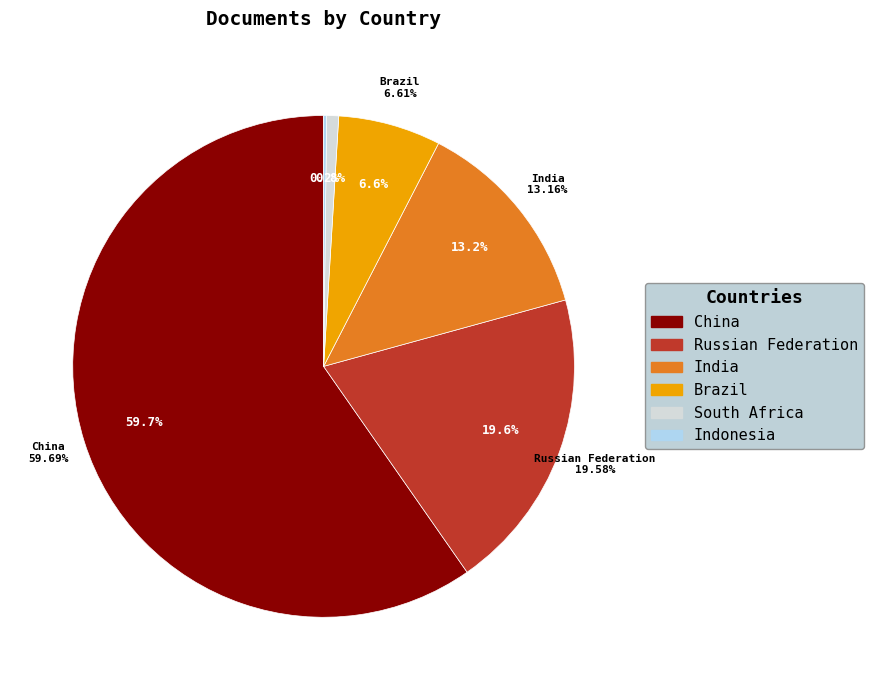

To the nearest percent, what is the combined percentage of India and South Africa?

14%